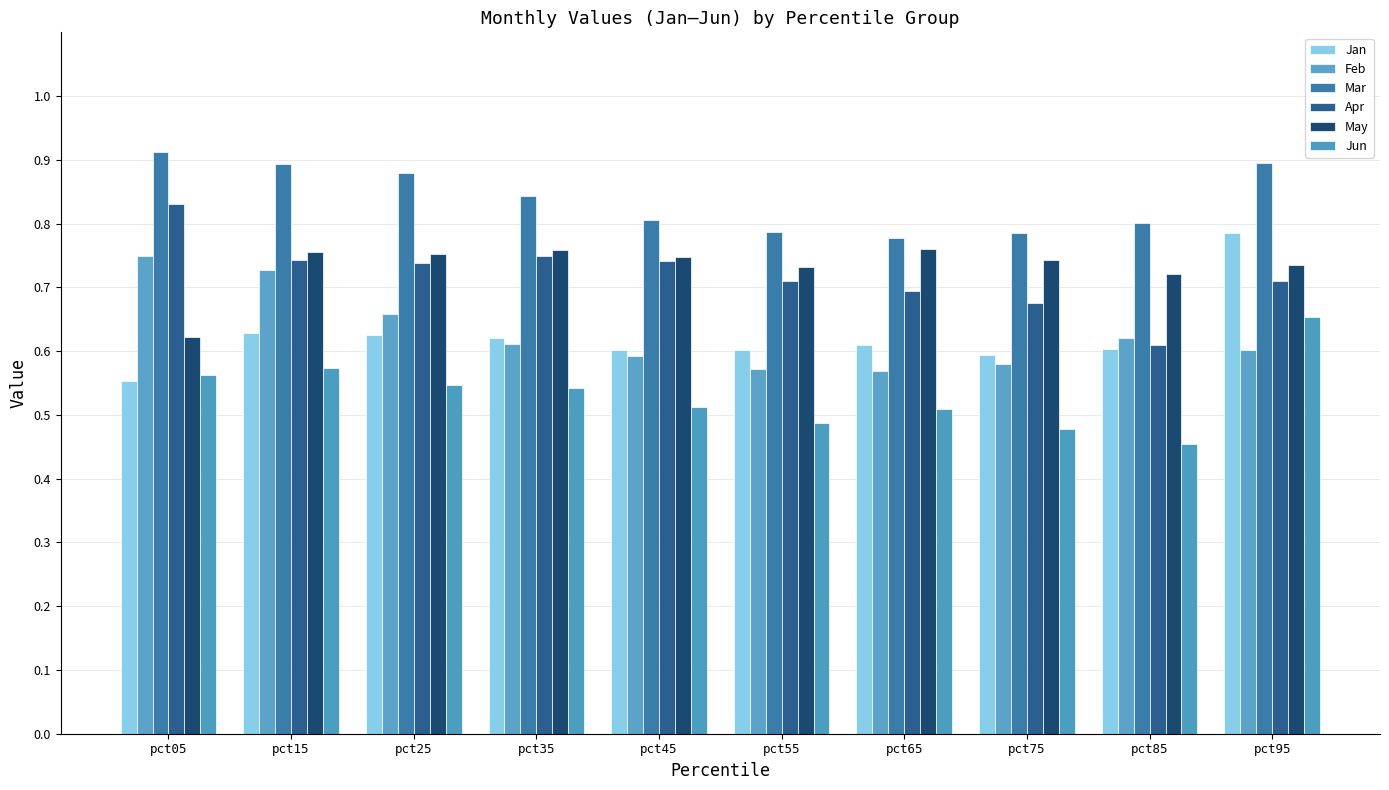

Rank the series by their maximum value, from lowest to highest.

Jun, Feb, May, Jan, Apr, Mar